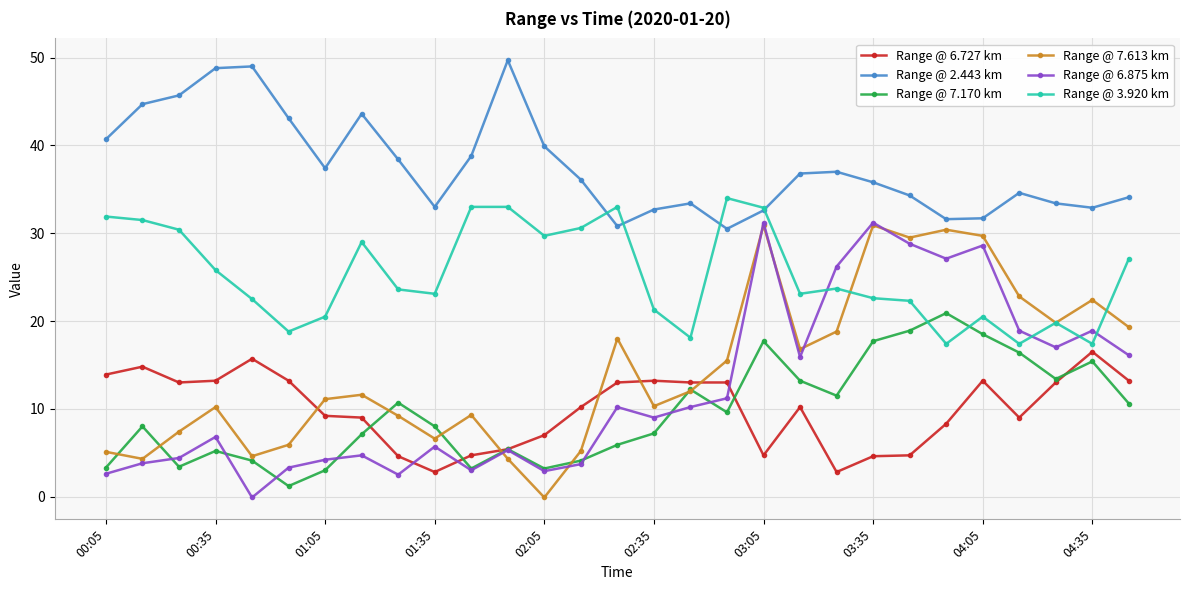

True or false: Range @ 7.170 km and Range @ 2.443 km intersect in this chart.

False